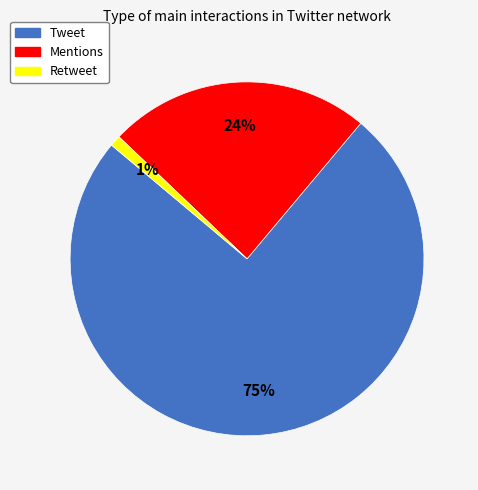

How many segments does this pie chart have?

3